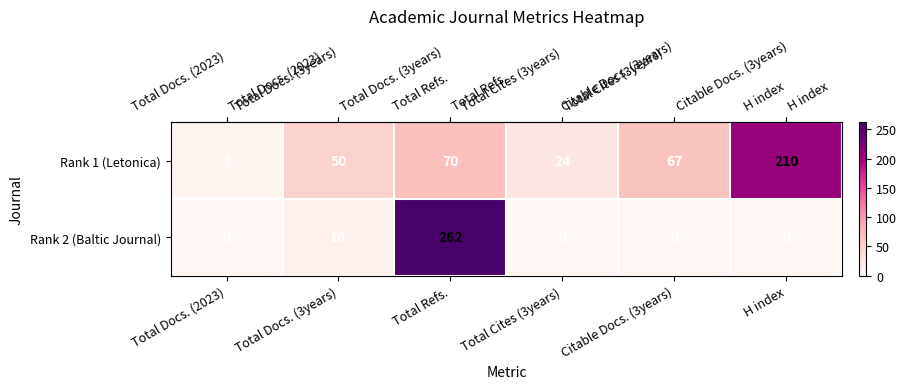

At which label does Rank 1 (Letonica) reach its minimum?

Total Docs. (2023)